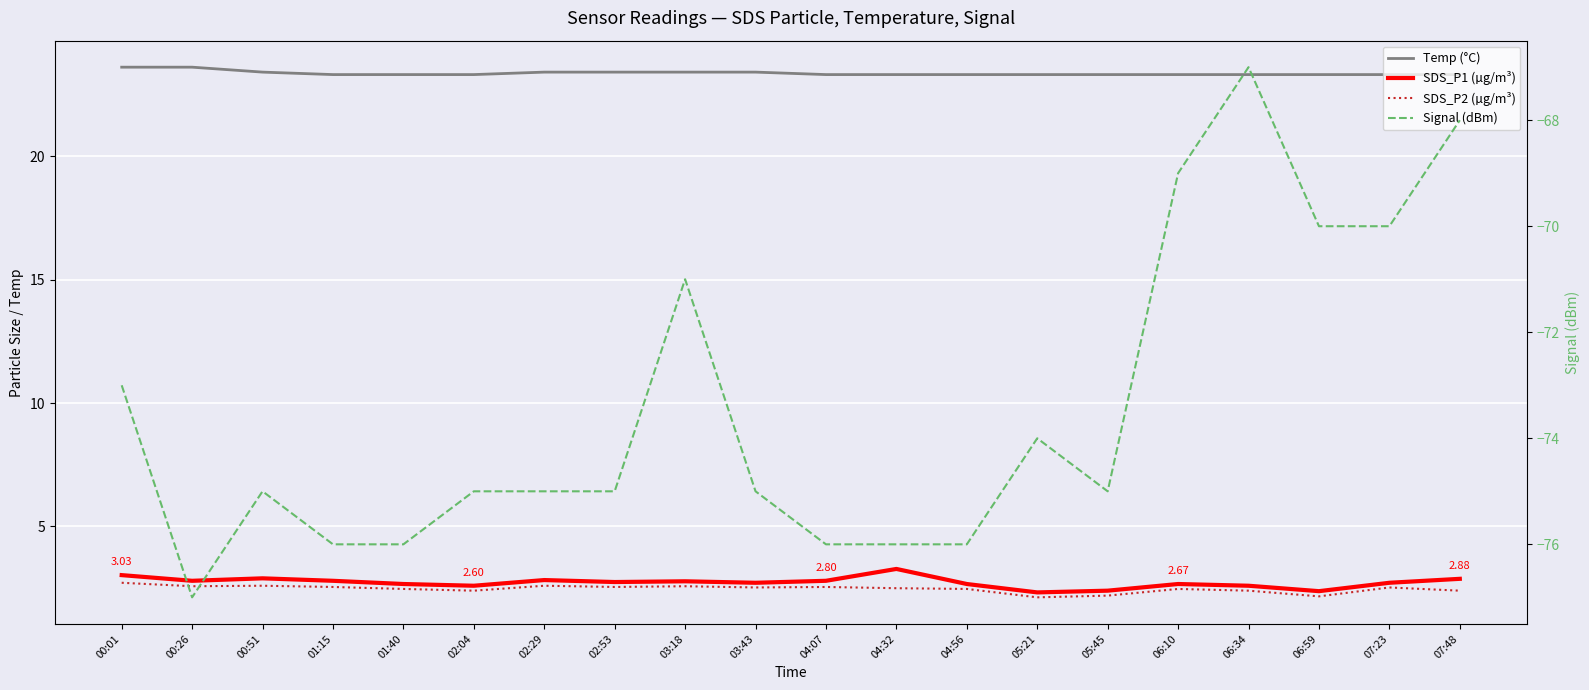

True or false: Signal (dBm) has more than 0 points higher than both neighbors.

True